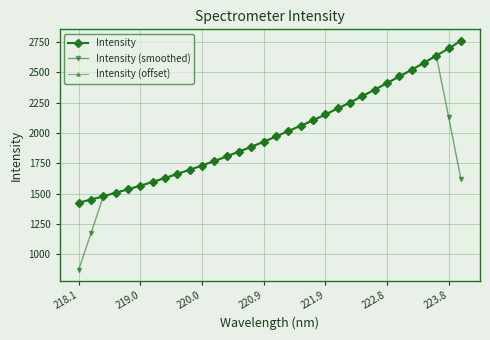

What is the difference between the maximum and minimum values in the Intensity (offset) series?

1334.0